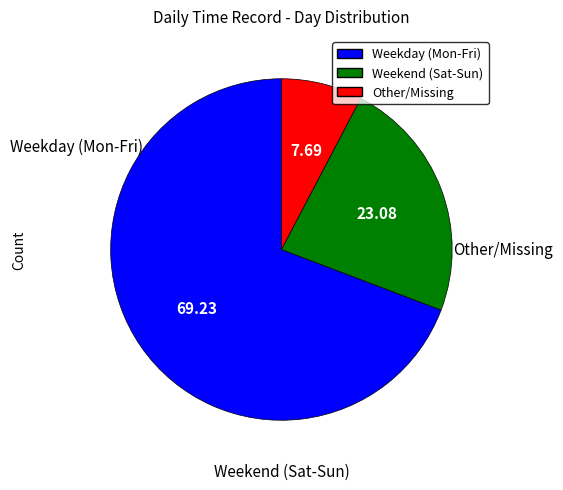

Is the sum of Weekend (Sat-Sun) and Weekday (Mon-Fri) greater than half?

Yes